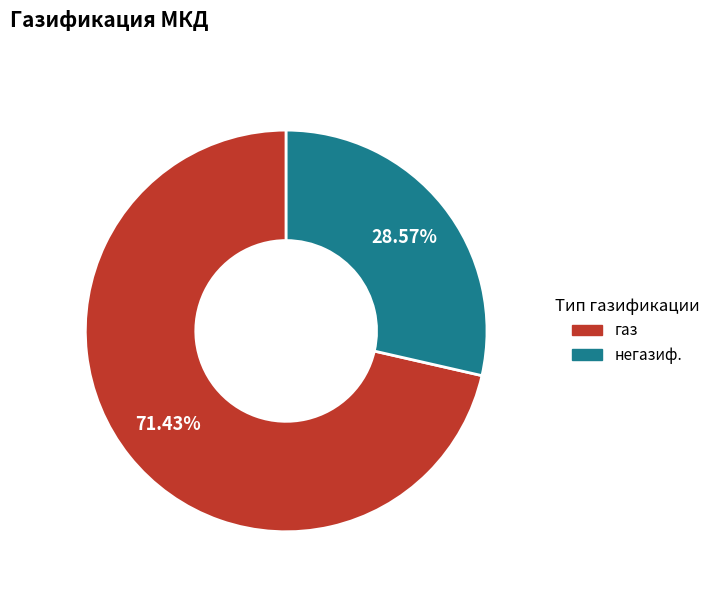

What percentage is the негазиф. slice, to the nearest percent?

29%